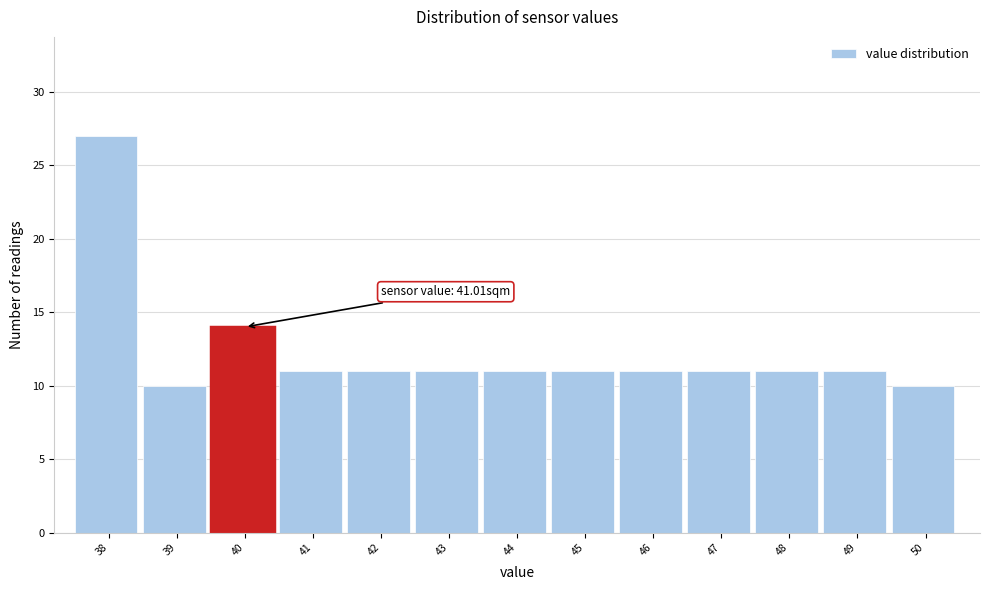

Reading left to right, extract all data points from this chart.

27	10	14	11	11	11	11	11	11	11	11	11	10